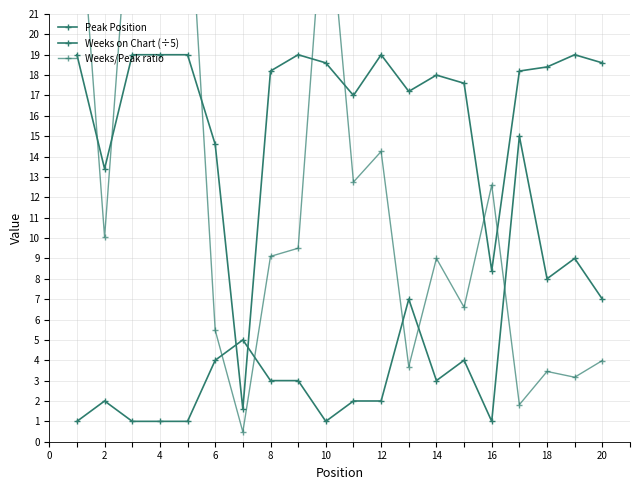

Does the chart display data point markers on the line(s)?

Yes